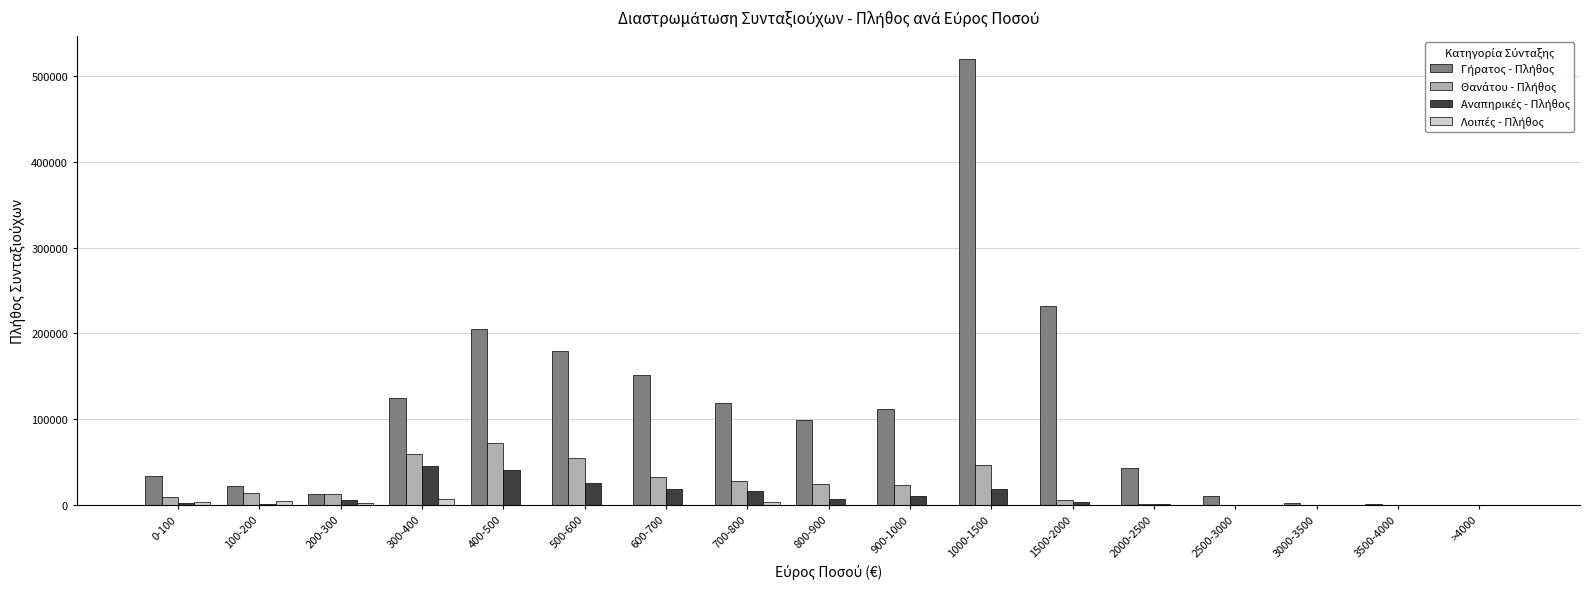

Which label corresponds to the largest value in the chart?

1000-1500